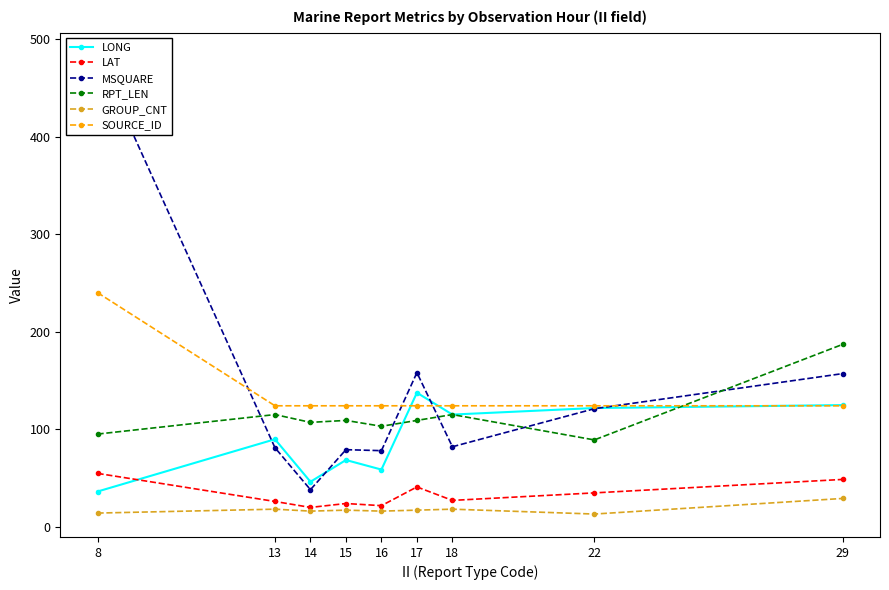

Reading left to right, transcribe all the data shown in this chart.

LONG: 8=36.1	13=89.7	14=46.1	15=68.4	16=58.6	17=137.4	18=115.0	22=121.7	29=124.7
LAT: 8=54.7	13=25.9	14=19.8	15=23.8	16=21.6	17=40.8	18=27.0	22=34.7	29=48.5
MSQUARE: 8=483.0	13=81.0	14=38.0	15=79.0	16=78.0	17=158.0	18=82.0	22=121.0	29=157.0
RPT_LEN: 8=95.0	13=115.0	14=107.0	15=109.0	16=103.0	17=109.0	18=115.0	22=89.0	29=187.0
GROUP_CNT: 8=14.0	13=18.0	14=16.0	15=17.0	16=16.0	17=17.0	18=18.0	22=13.0	29=29.0
SOURCE_ID: 8=240.0	13=124.0	14=124.0	15=124.0	16=124.0	17=124.0	18=124.0	22=124.0	29=124.0